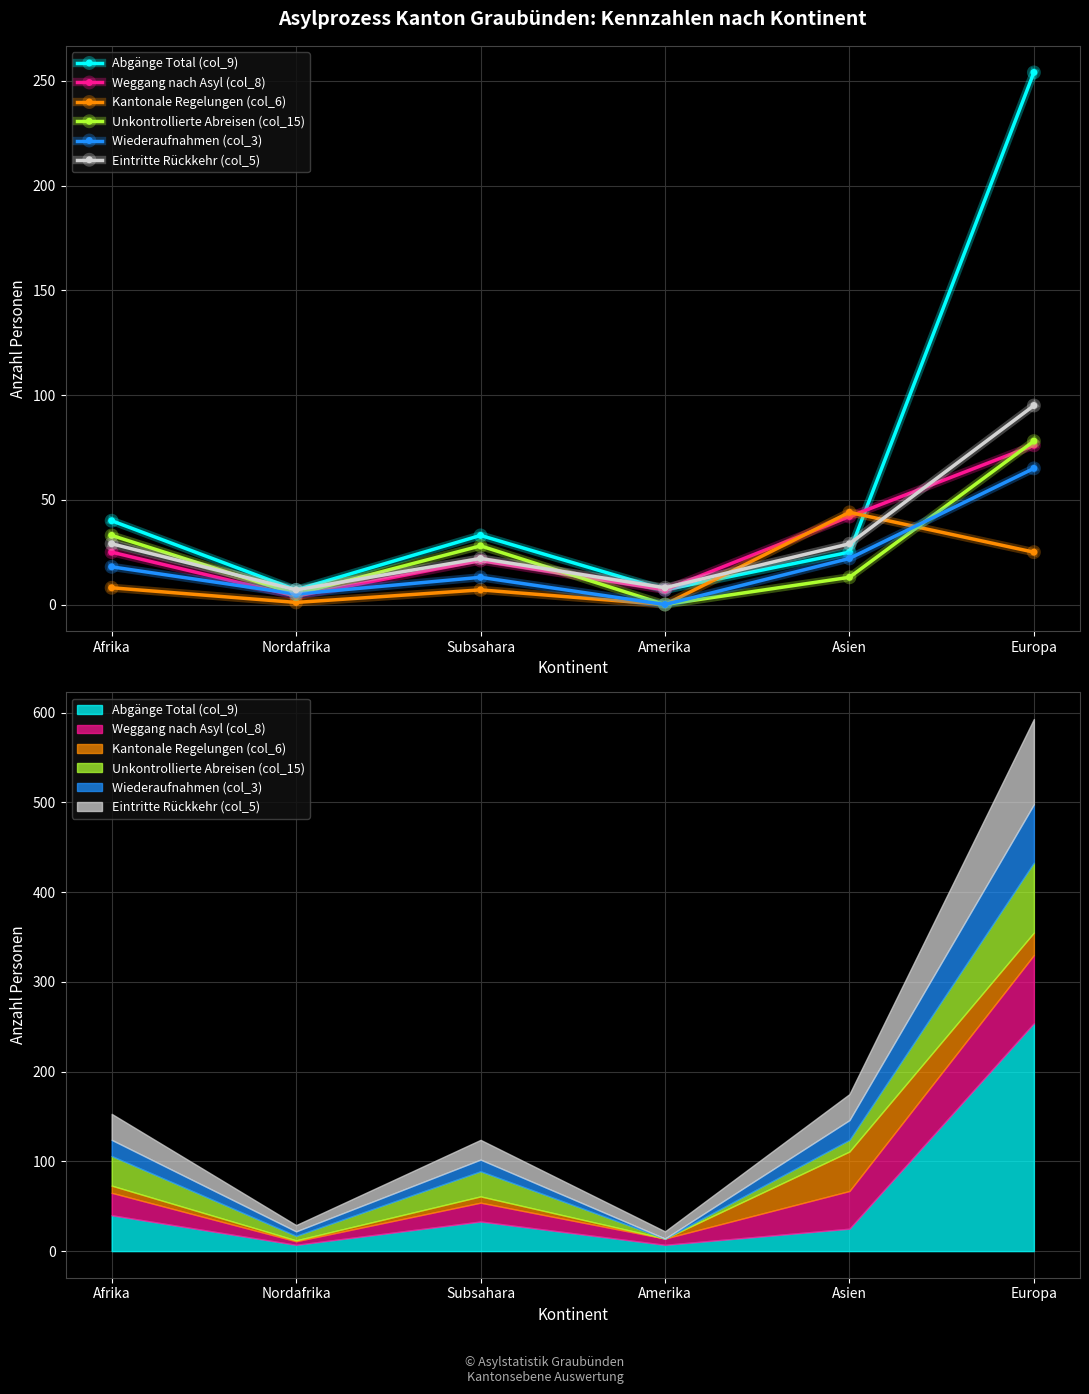

What is the total value across all series at Nordafrika?

29